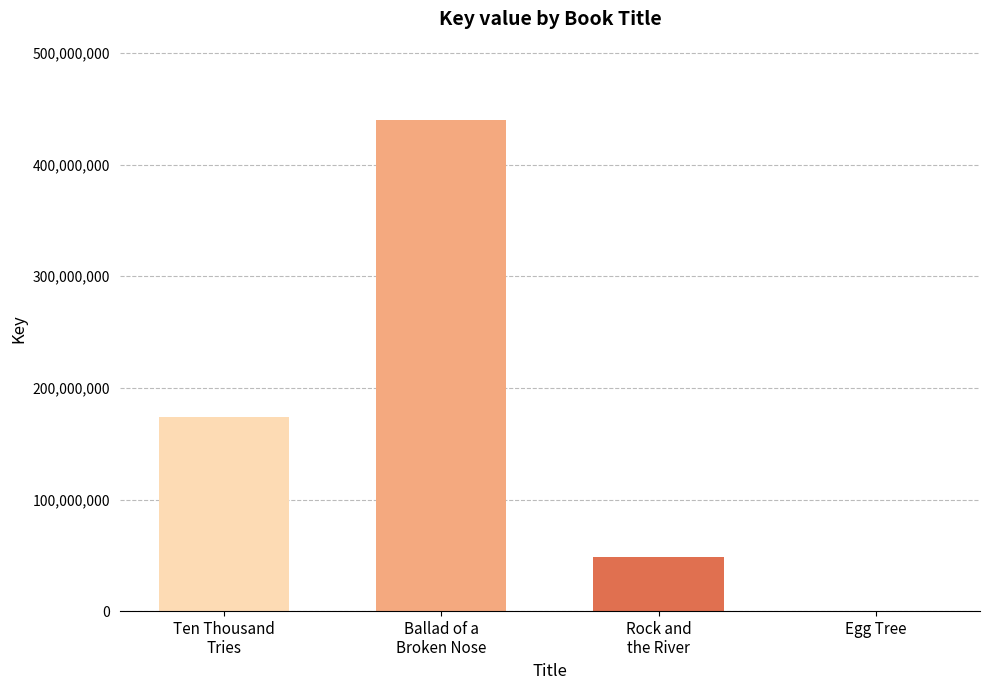

What is the greatest value displayed?

440380545